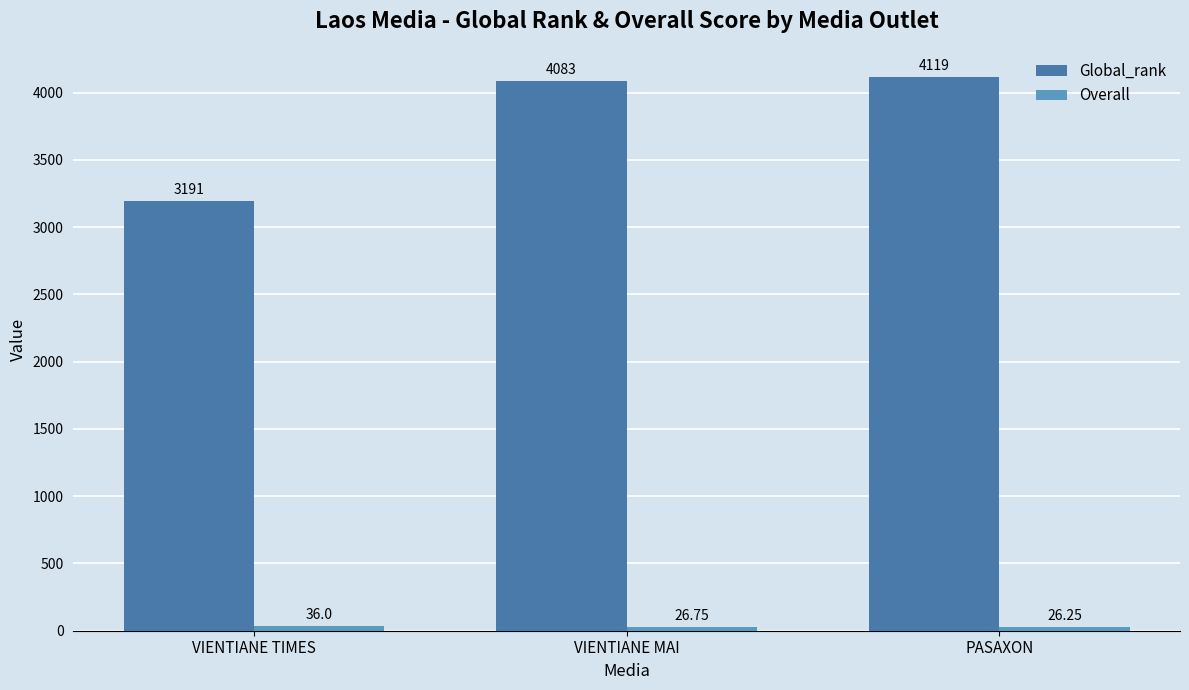

What is the label of the 3rd bar from the left?

PASAXON